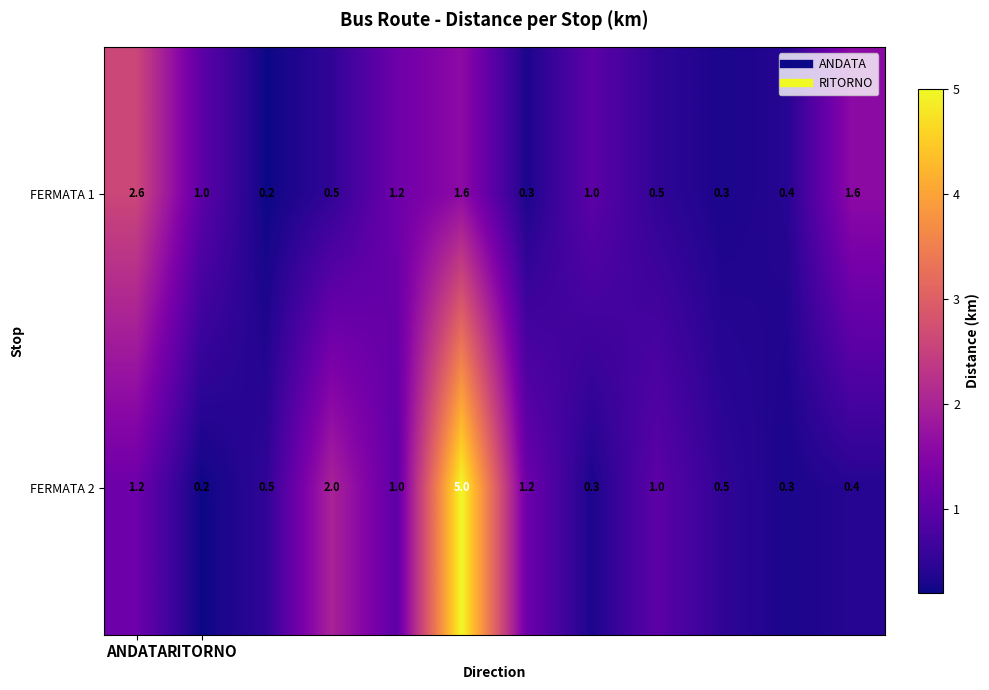

List the series in order of their peak value, lowest first.

FERMATA 1, FERMATA 2